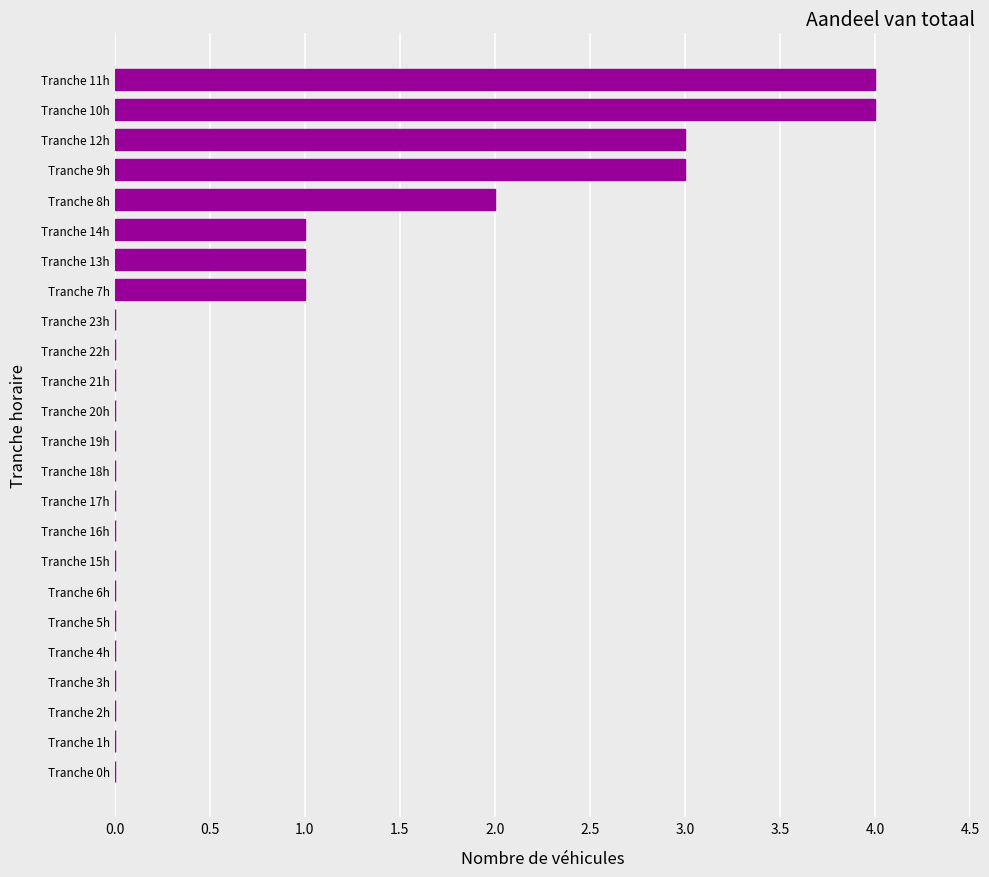

Reading bottom to top, extract all data points from this chart.

Tranche 0h=0	Tranche 1h=0	Tranche 2h=0	Tranche 3h=0	Tranche 4h=0	Tranche 5h=0	Tranche 6h=0	Tranche 15h=0	Tranche 16h=0	Tranche 17h=0	Tranche 18h=0	Tranche 19h=0	Tranche 20h=0	Tranche 21h=0	Tranche 22h=0	Tranche 23h=0	Tranche 7h=1	Tranche 13h=1	Tranche 14h=1	Tranche 8h=2	Tranche 9h=3	Tranche 12h=3	Tranche 10h=4	Tranche 11h=4